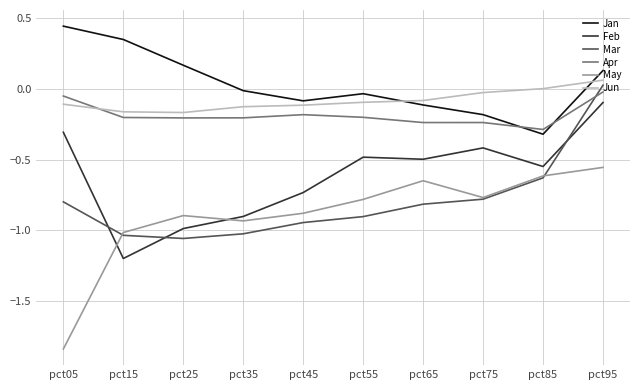

At which category is the sum across all series the highest?

pct95